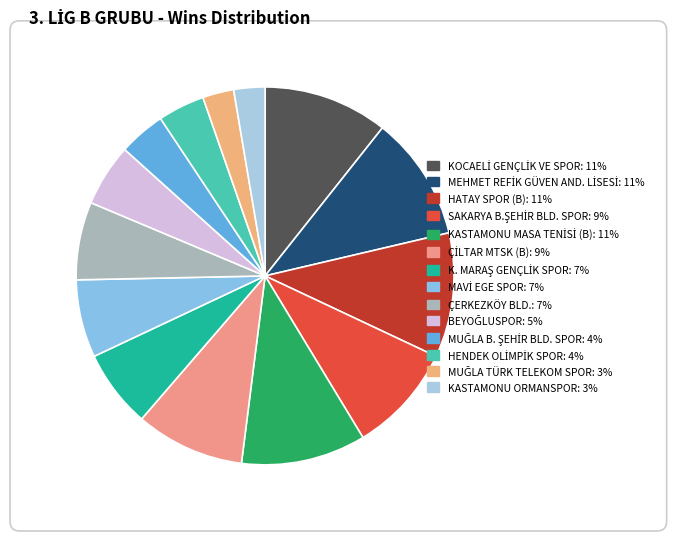

Is it true that MEHMET REFİK GÜVEN AND. LİSESİ is 11% of the pie?

True